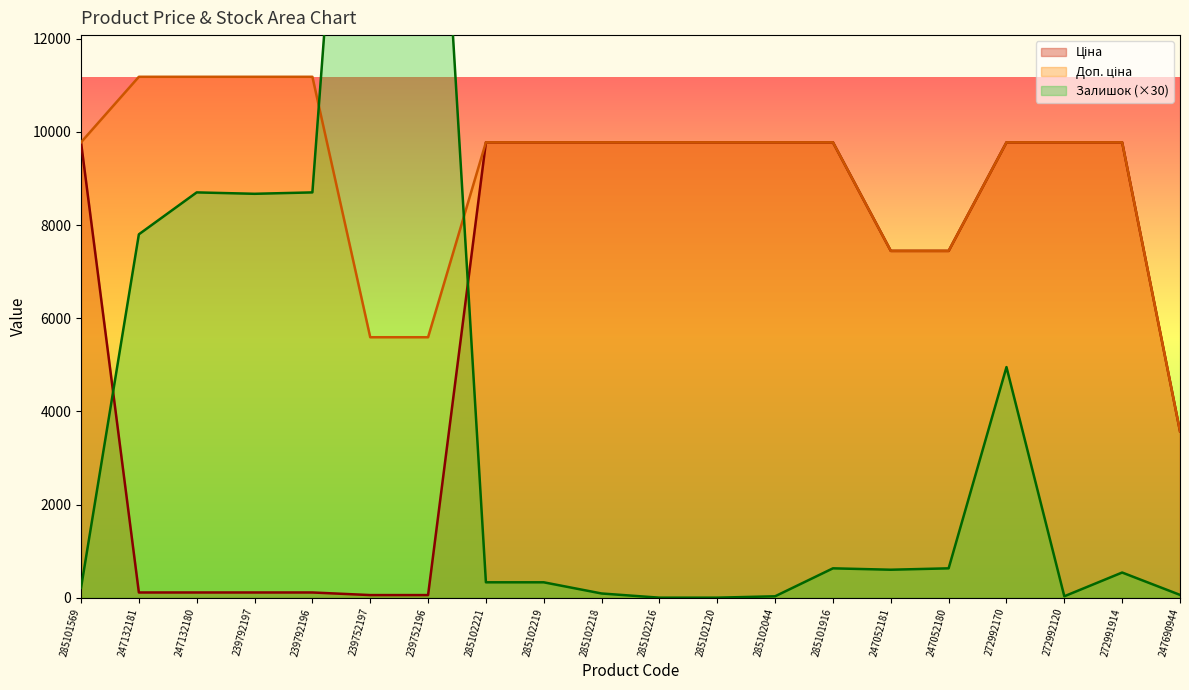

Which series ends up on top after the final intersection of Залишок and Ціна?

Ціна